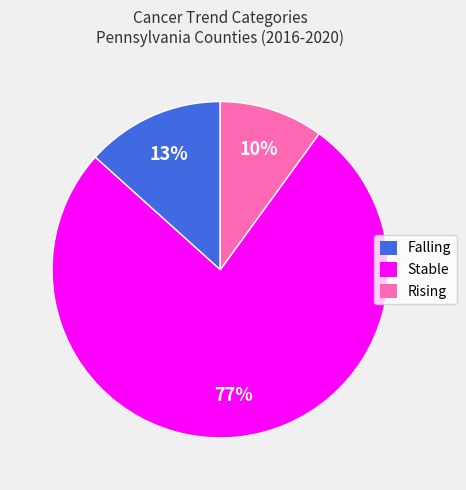

Rank the categories by value from highest to lowest.

Stable, Falling, Rising